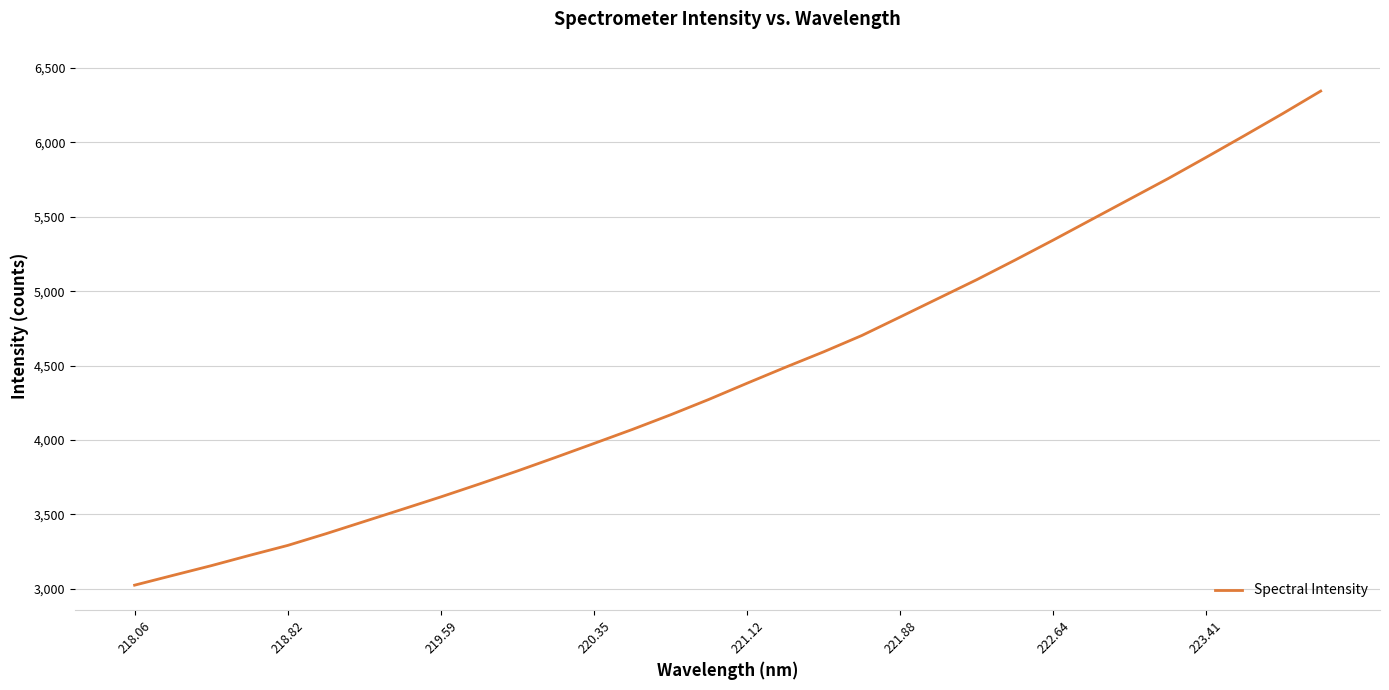

How many distinct data groups are displayed?

1